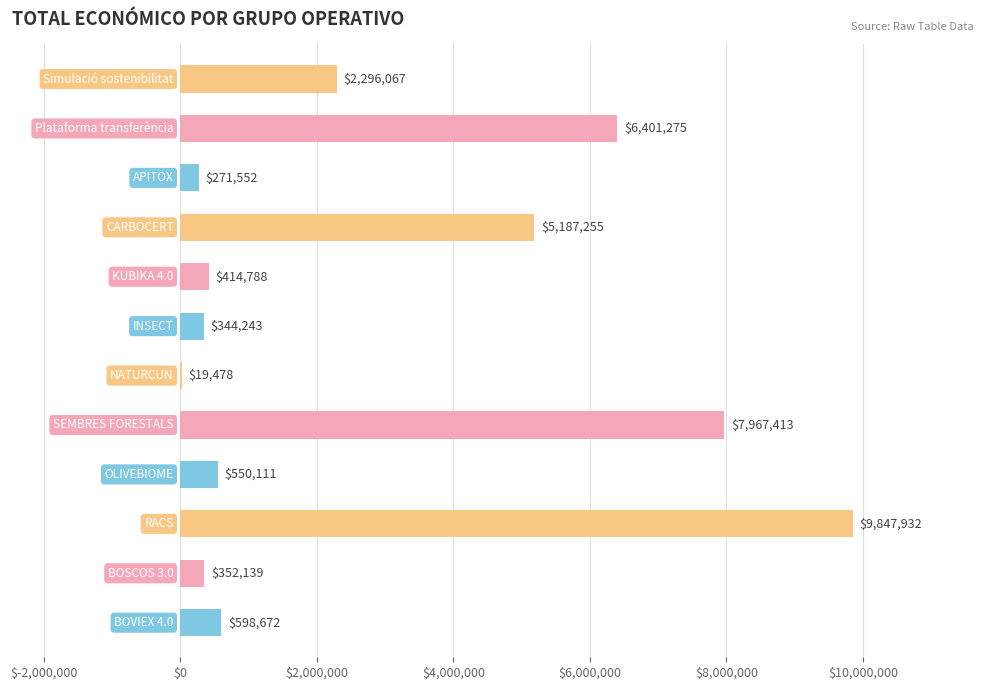

How many categories are shown in the chart?

12